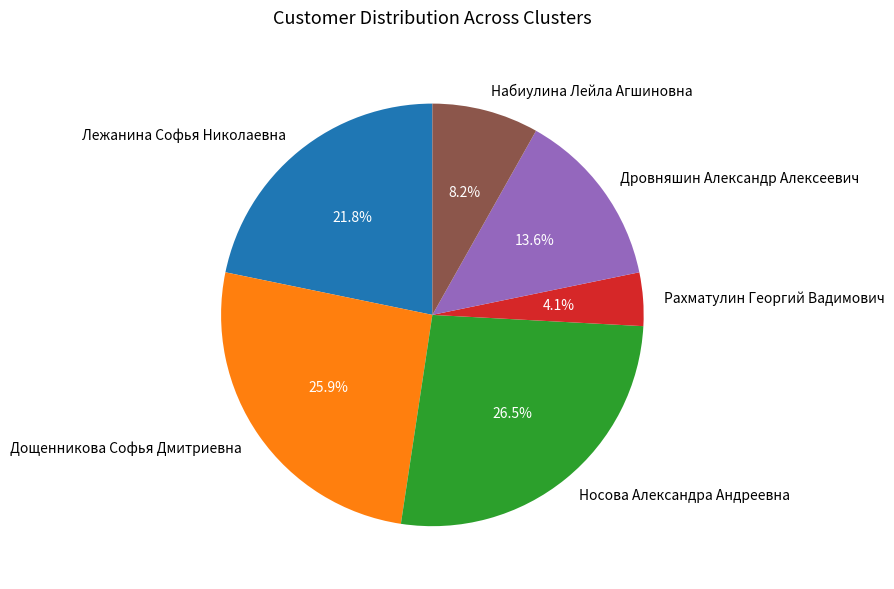

Is Лежанина Софья Николаевна the majority of the pie?

No